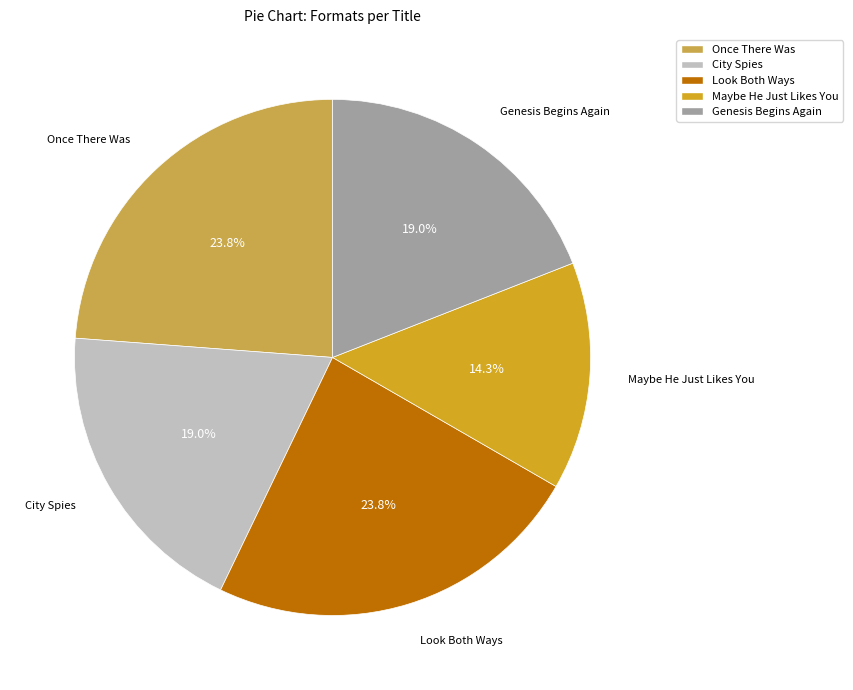

What is the total percentage of Look Both Ways and Once There Was?

47.6%